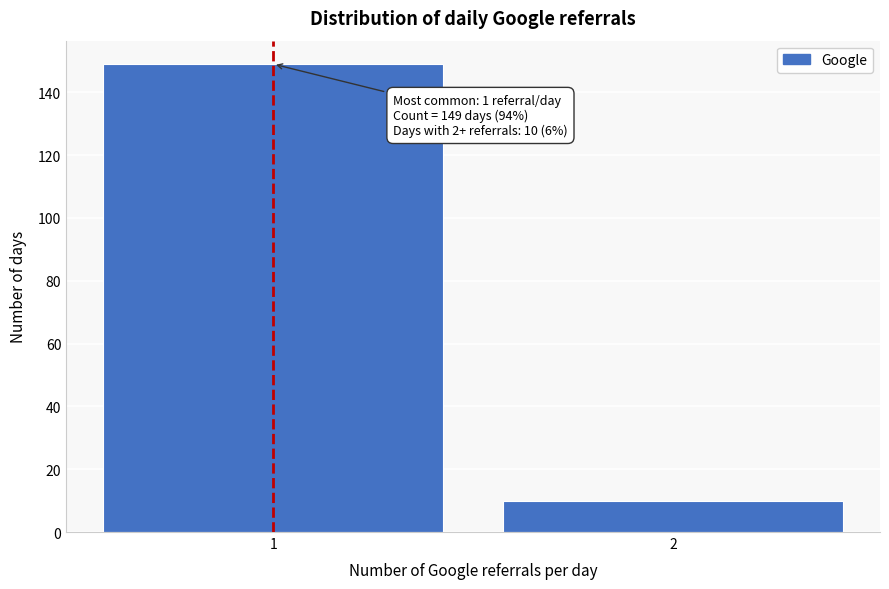

Reading left to right, what are all the values shown in this chart?

149	10